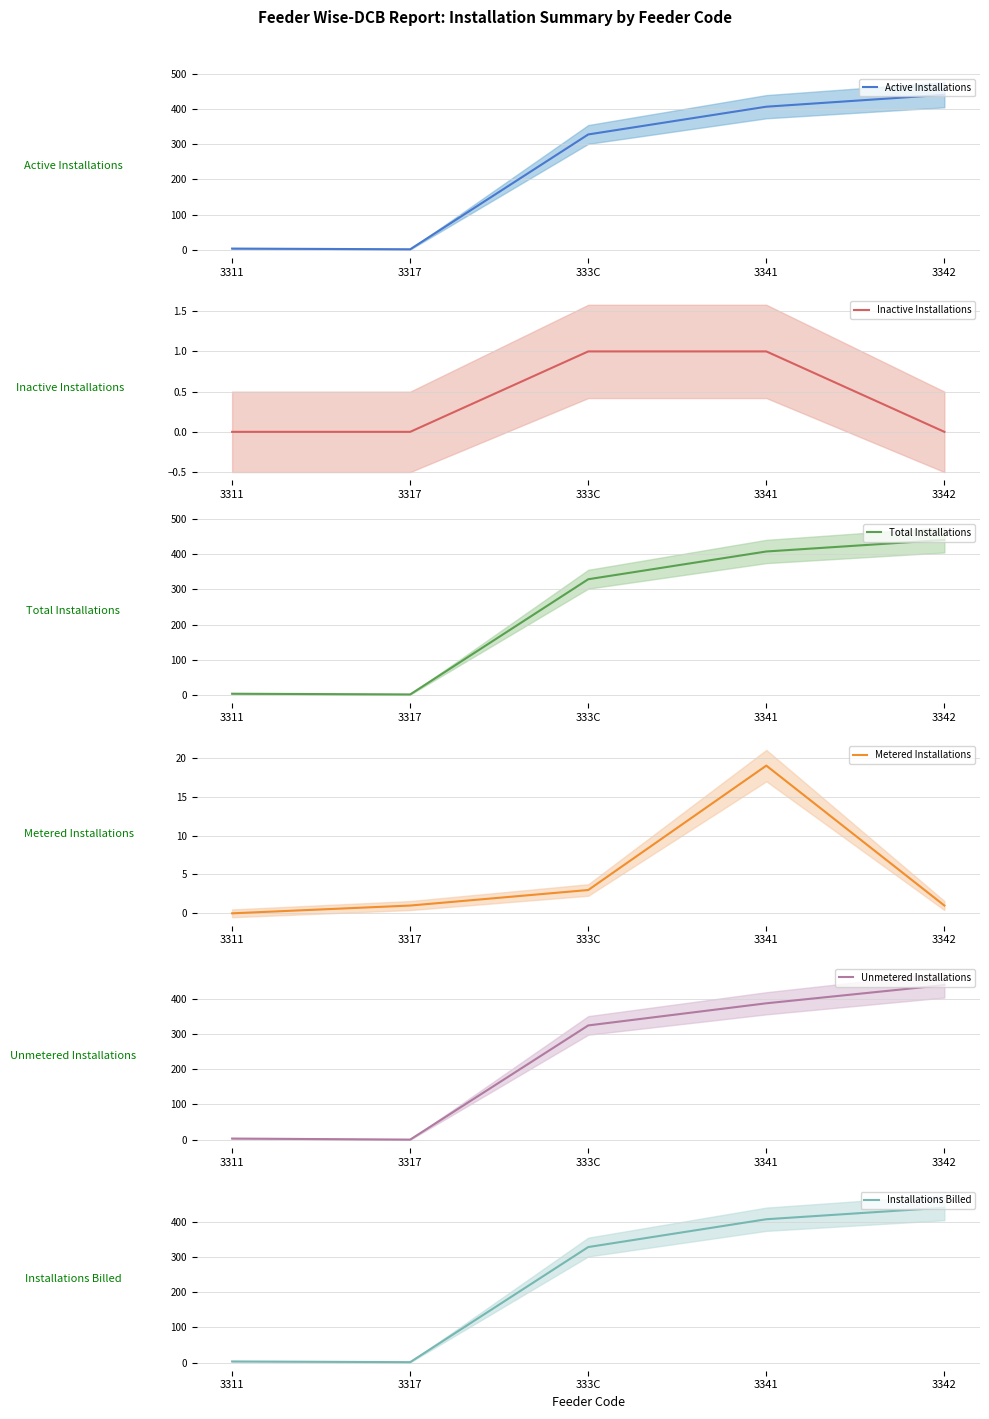

True or false: Total Installations has more than 2 points higher than both neighbors.

False